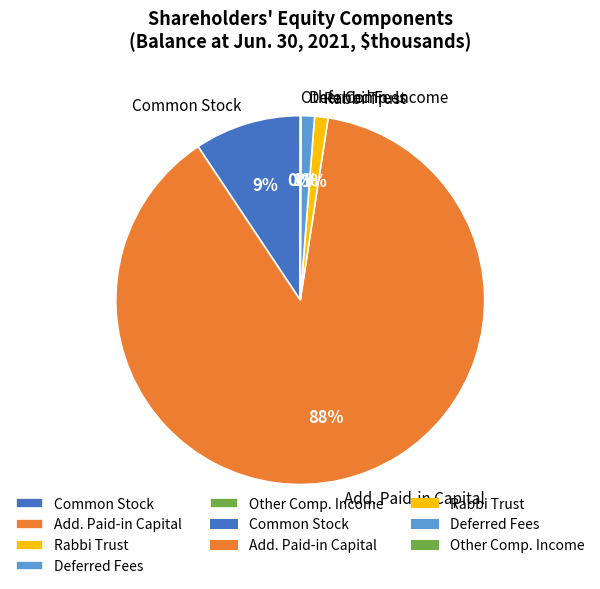

The Rabbi Trust slice represents 11% of the pie. True or false?

False